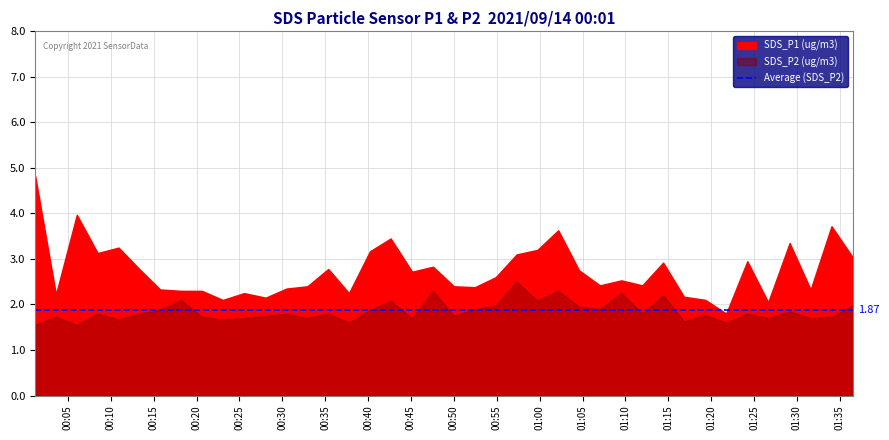

What is the total value across all series at 2021/09/14 01:21:45?

3.4